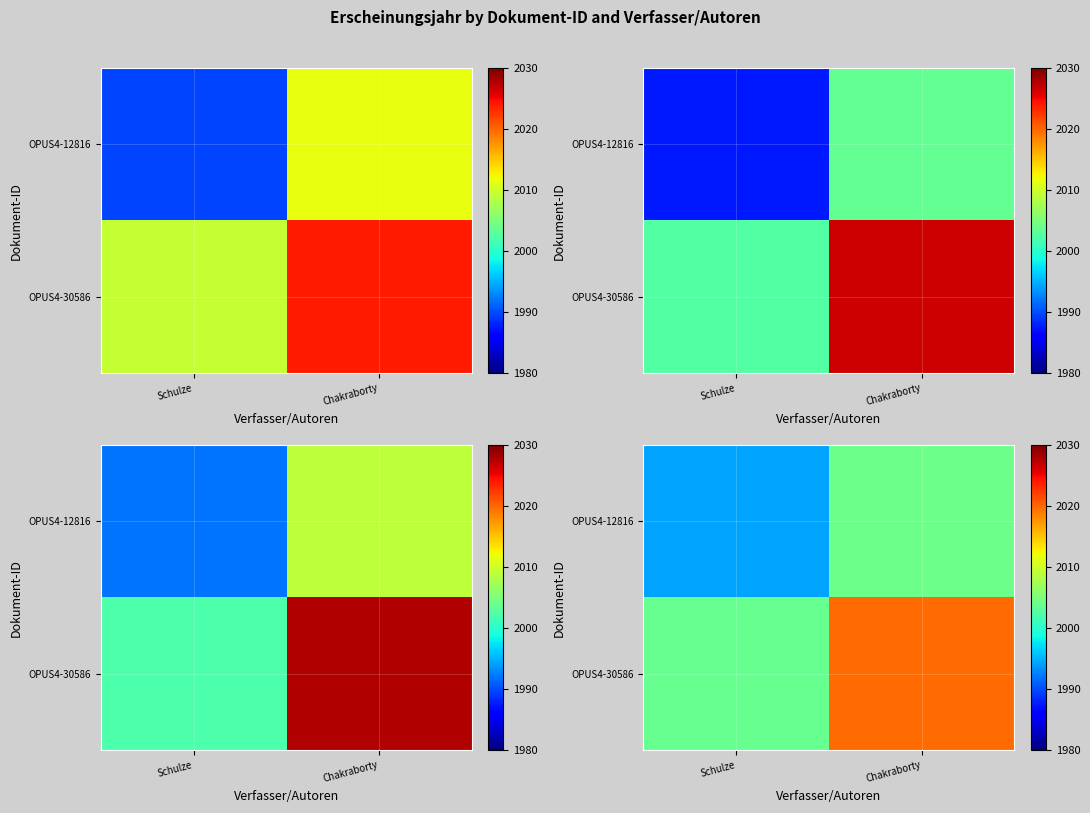

At which label is OPUS4-30586 closest to 2011?

Schulze